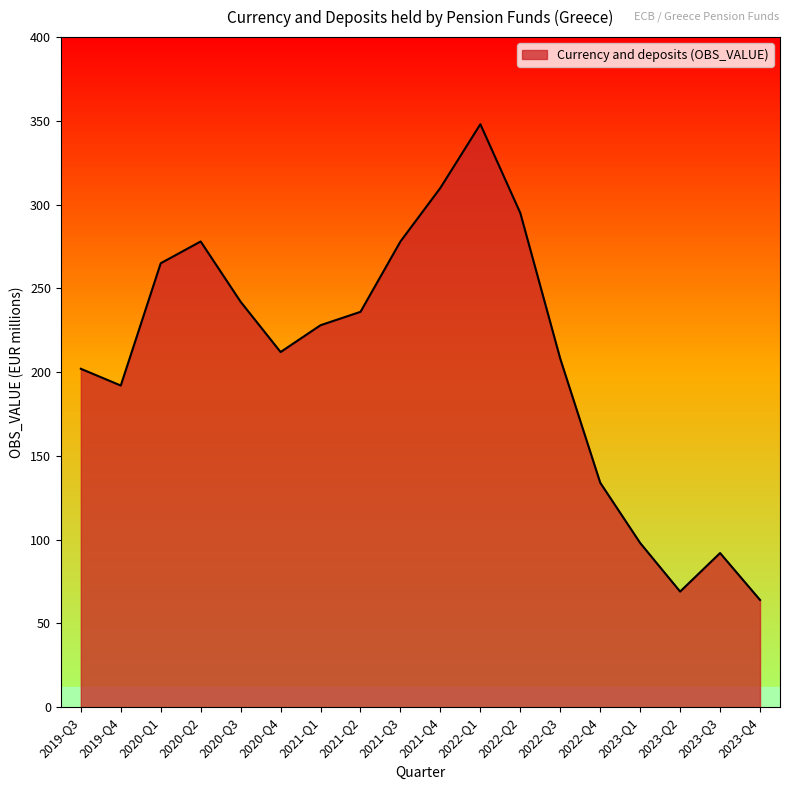

Is it true that the value at 2020-Q3 is 242?

True